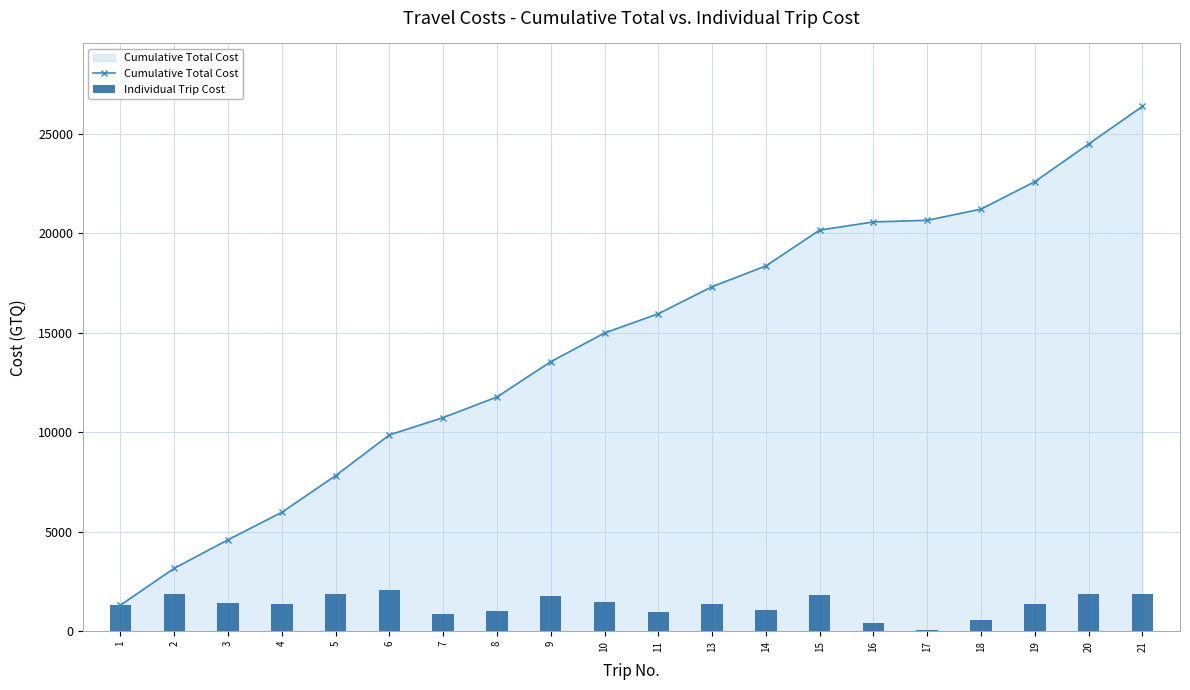

The Cumulative Total Cost series shows 7837.3 at 8. True or false?

False